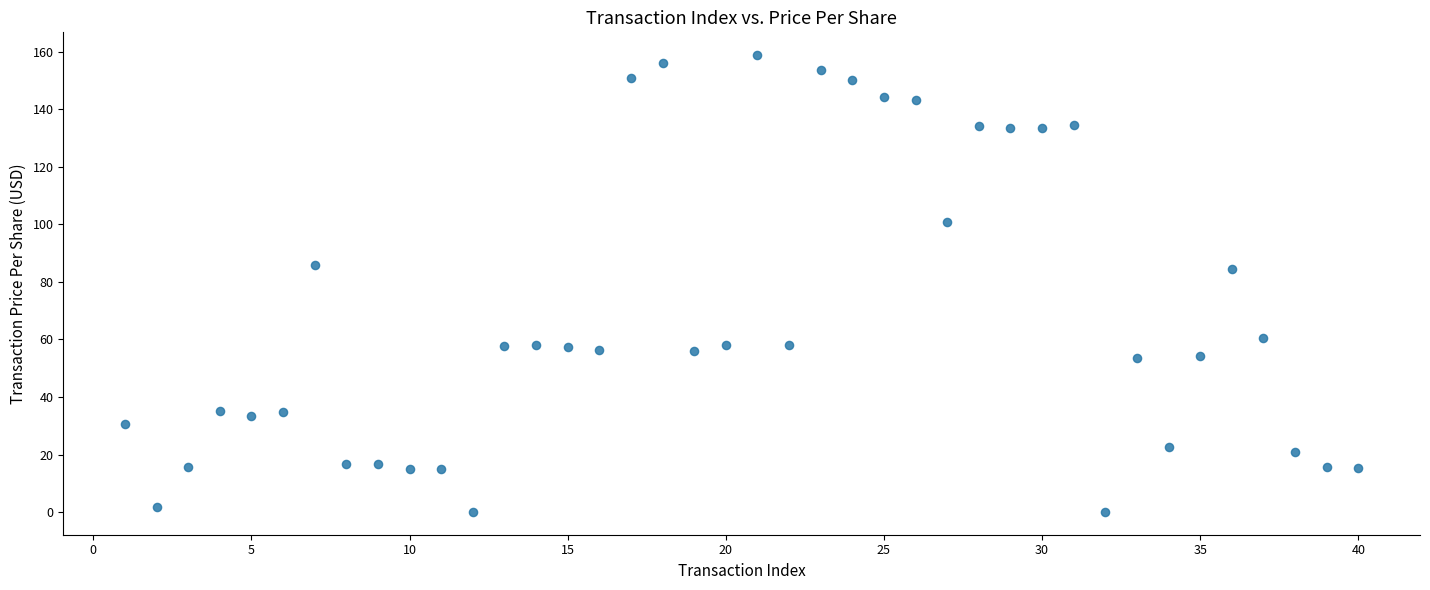

What is the range of X values (max minus min)?

39.0